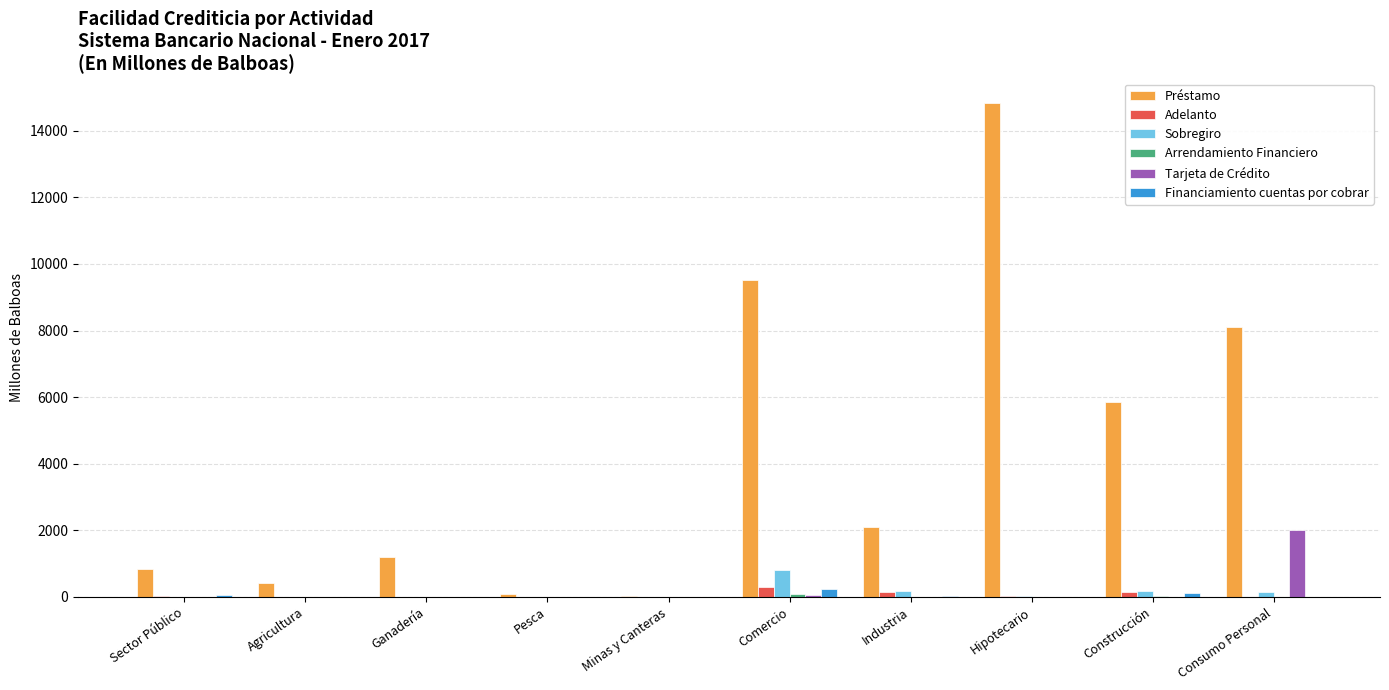

The Préstamo series shows 5841.8 at Construcción. True or false?

True